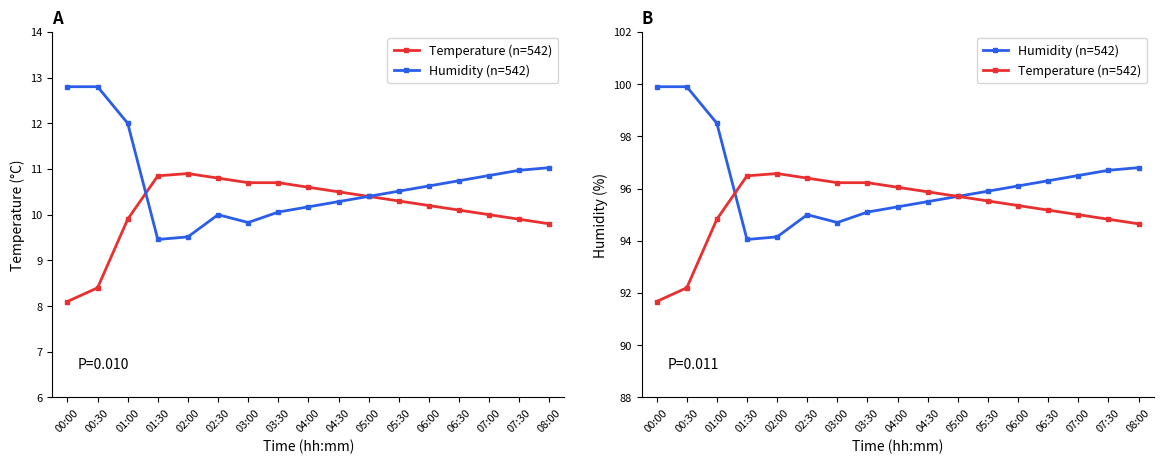

Which category has the highest value in the Temperature (n=542) series?

02:00